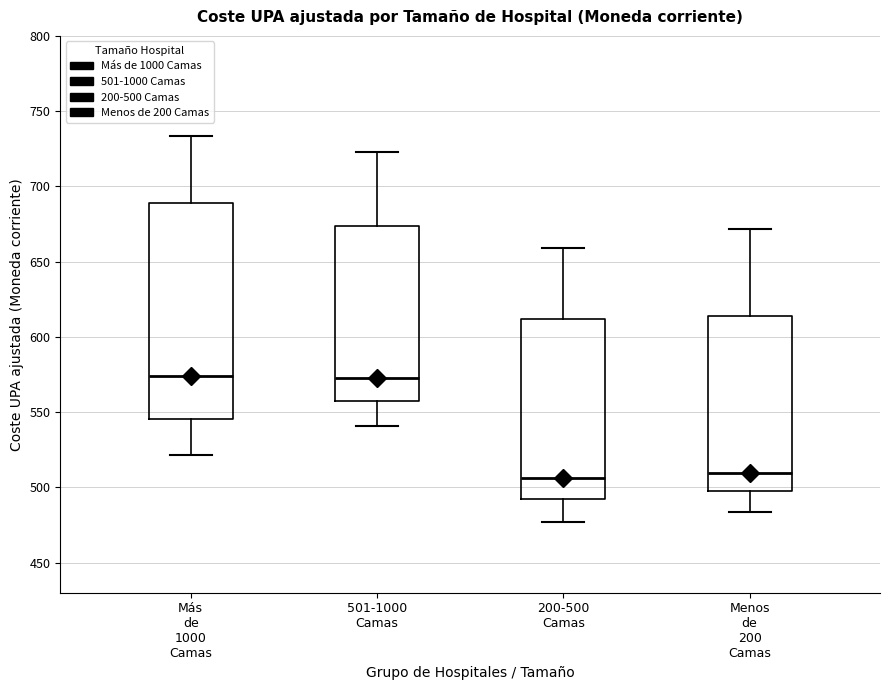

Where is the upper edge of the box for 501-1000 Camas on the y-axis? The values are not printed on the chart, so give them approximately, as read against the axis.

675